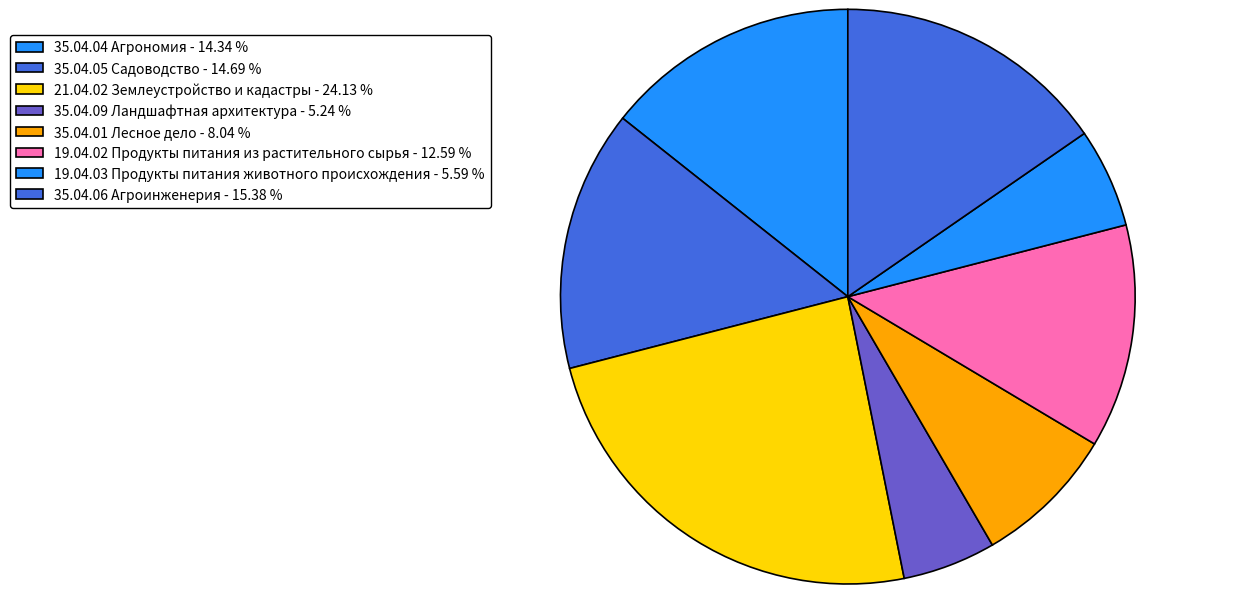

True or false: 21.04.02 Землеустройство и кадастры accounts for 15% of the total.

False